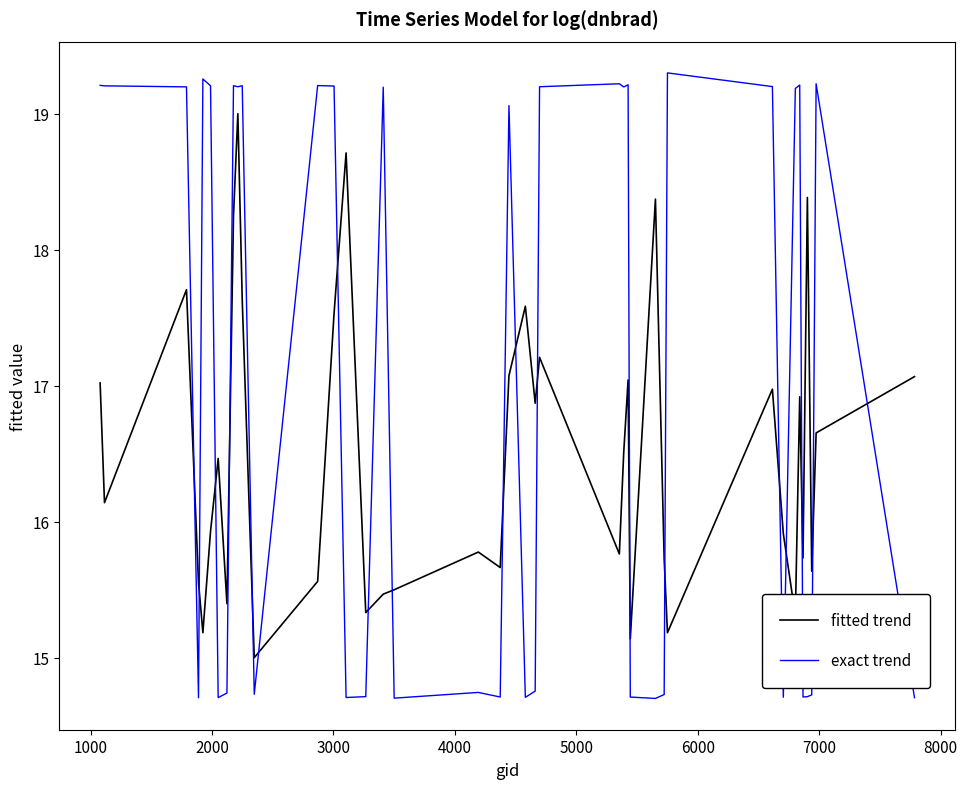

Rank the series by their maximum value, from lowest to highest.

fitted trend, exact trend